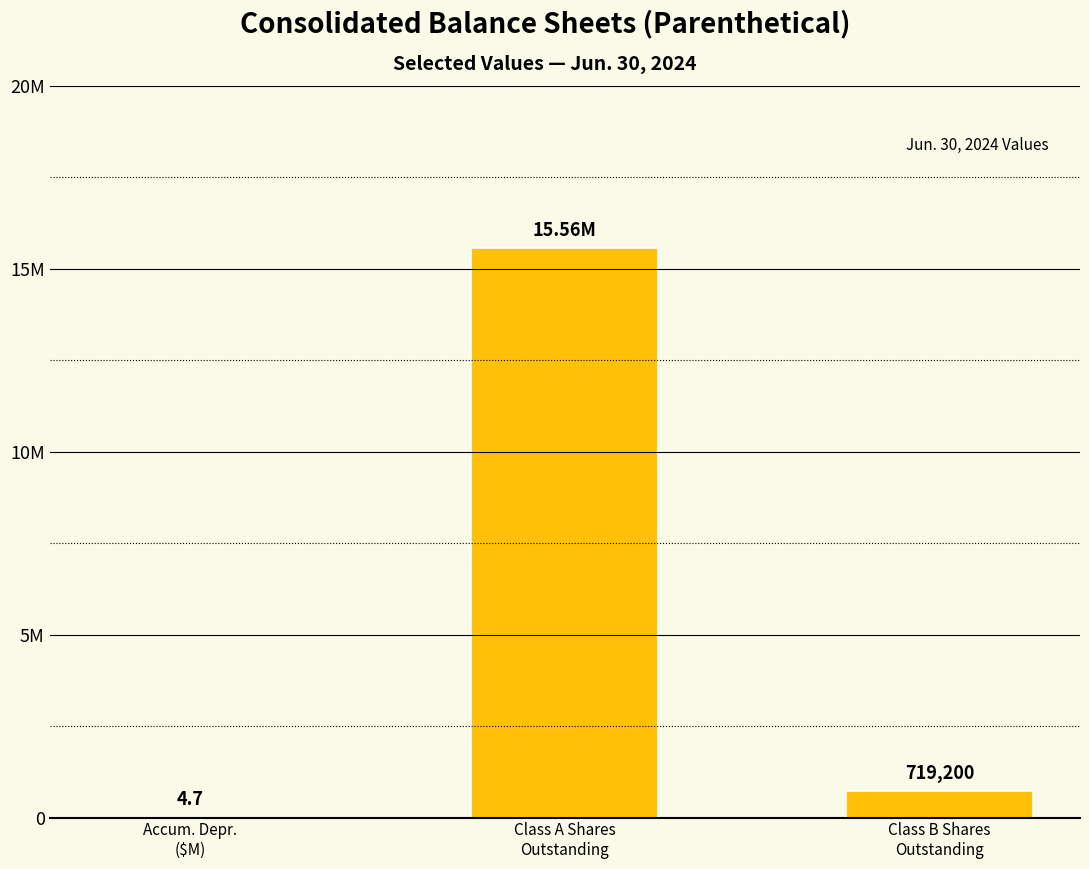

What is the difference between the second highest and minimum values?

719195.3